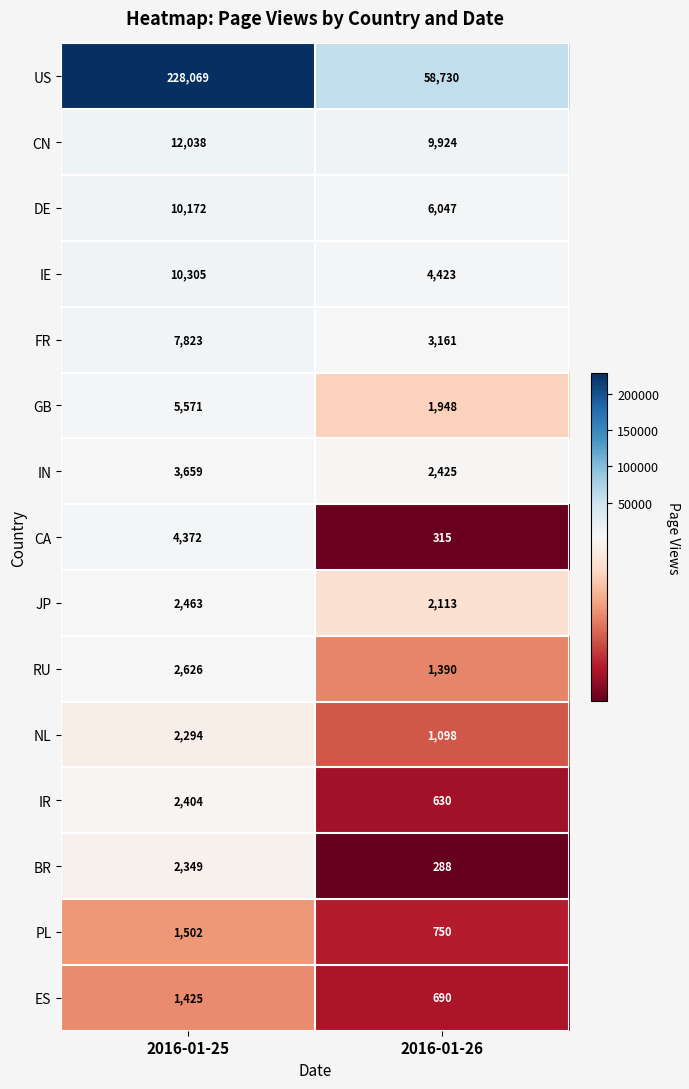

Between 2016-01-25 and 2016-01-26, which series saw the biggest shift?

US